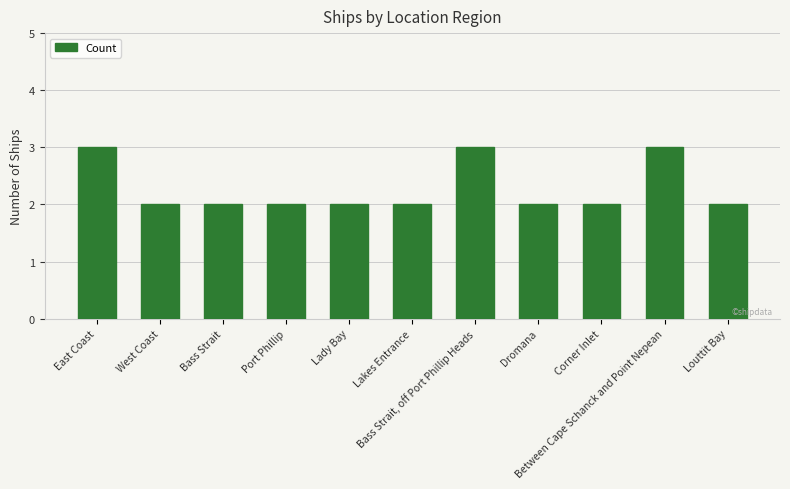

How many categories are shown in the chart?

11